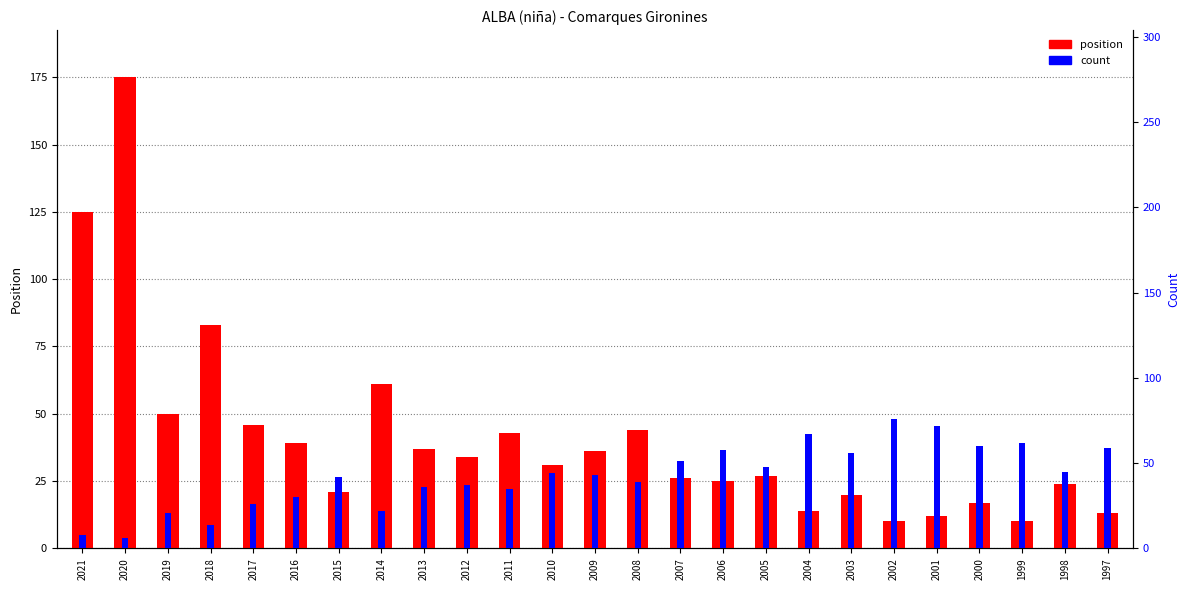

What is the difference between the highest and lowest values at 1999?

52